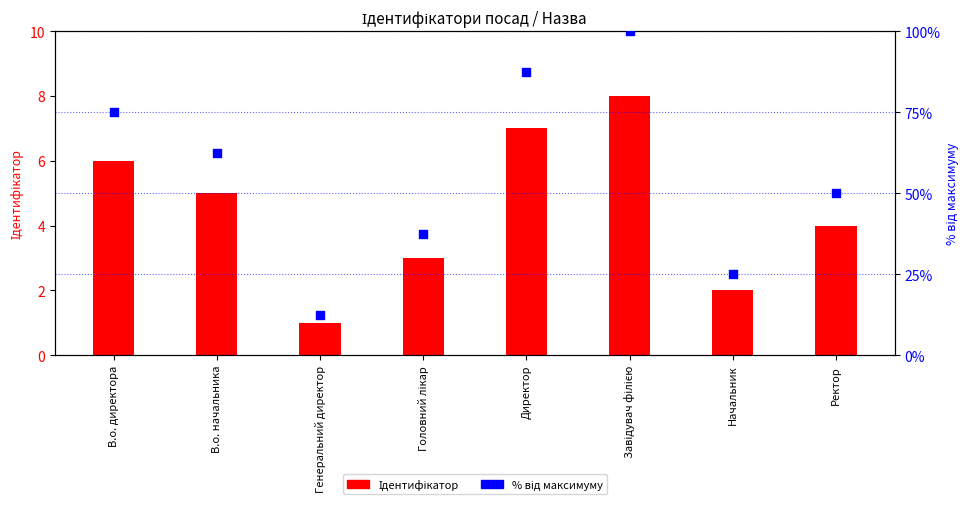

What are all the series names shown in the legend?

Ідентифікатор, % від максимуму